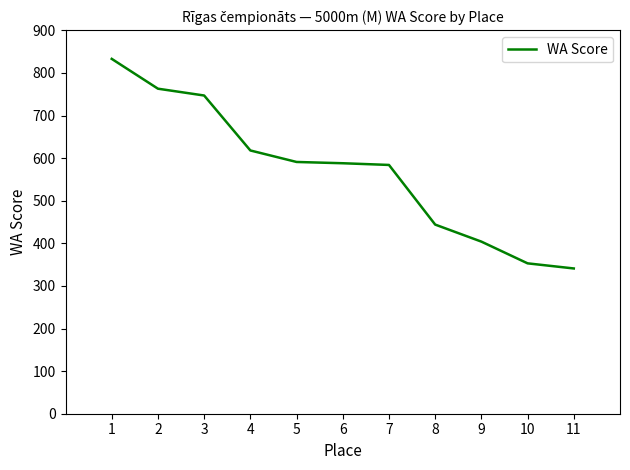

What is the smallest value displayed?

341